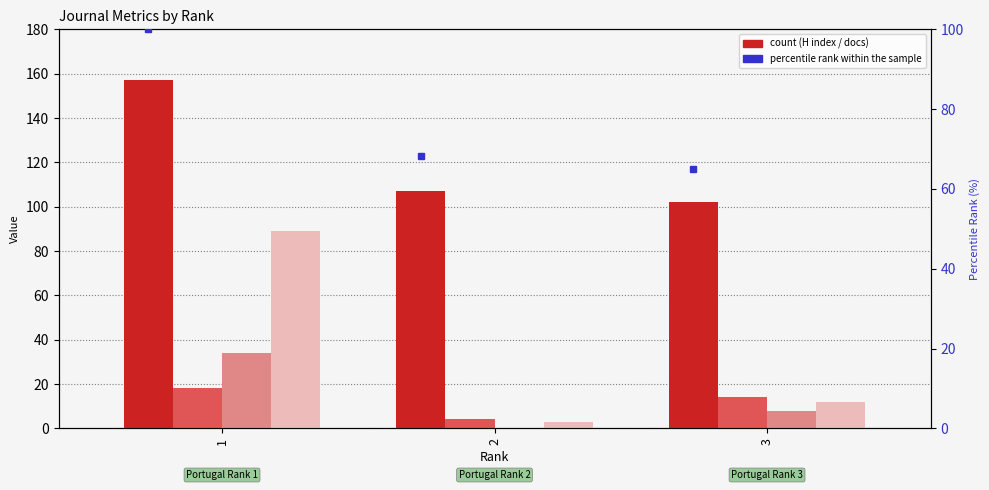

The value of percentile rank within the sample at 1 is 100.0. True or false?

True